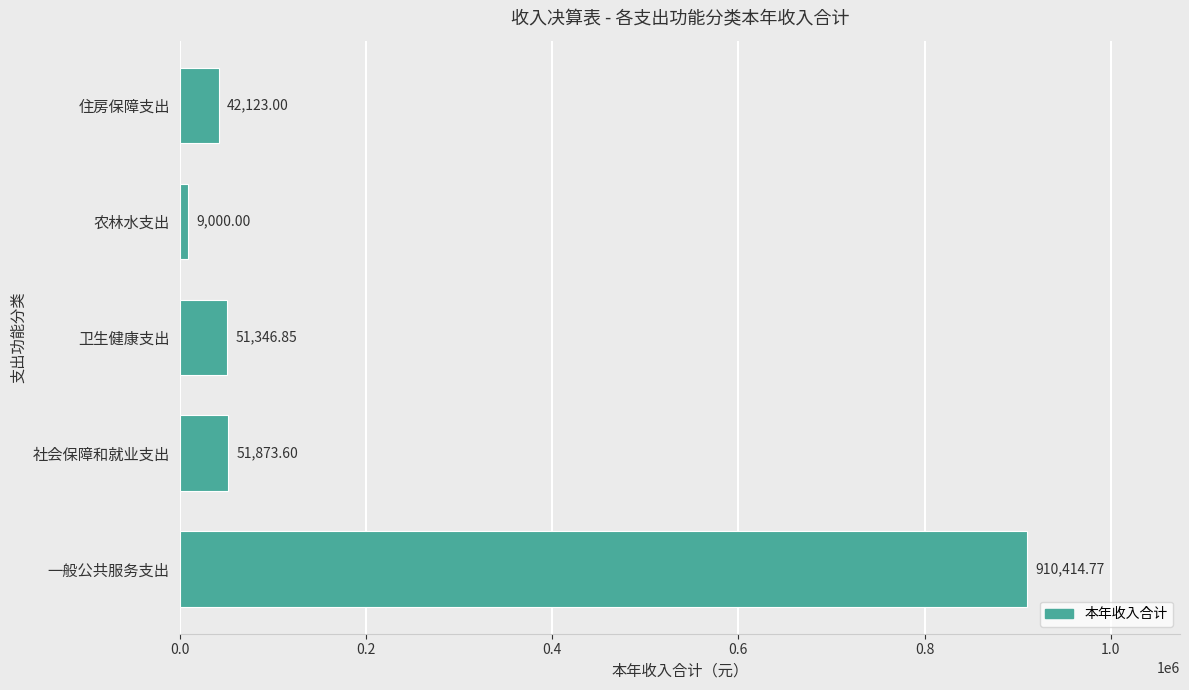

At which label is the value closest to 459707?

社会保障和就业支出